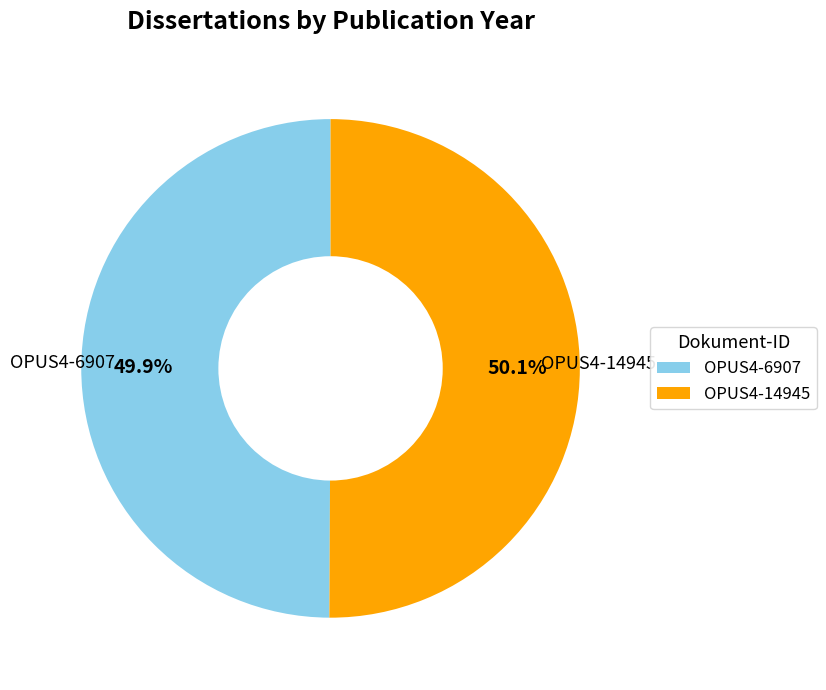

Count the number of slices in the pie.

2